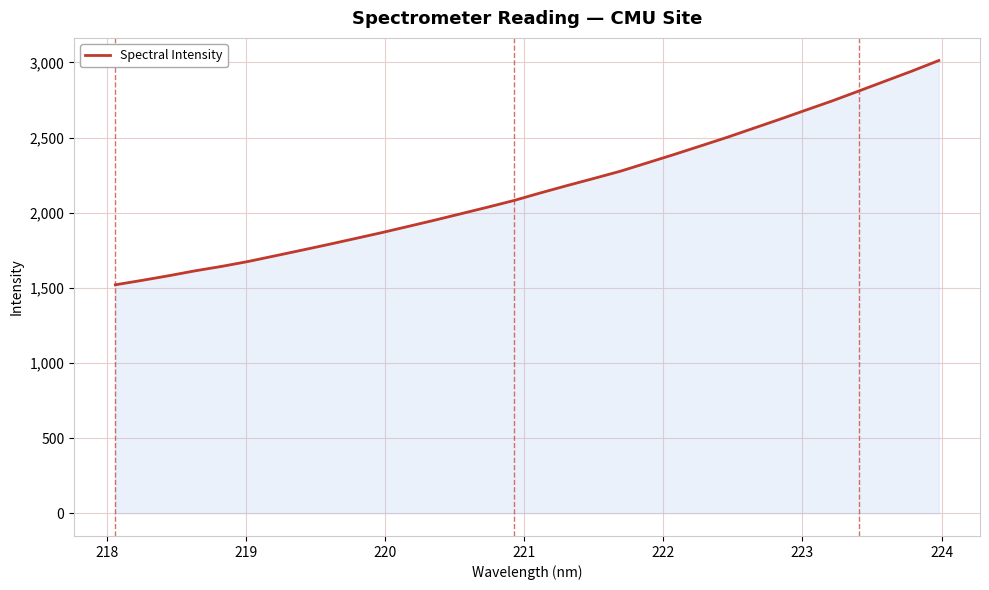

What is the maximum value shown in the chart?

3012.3